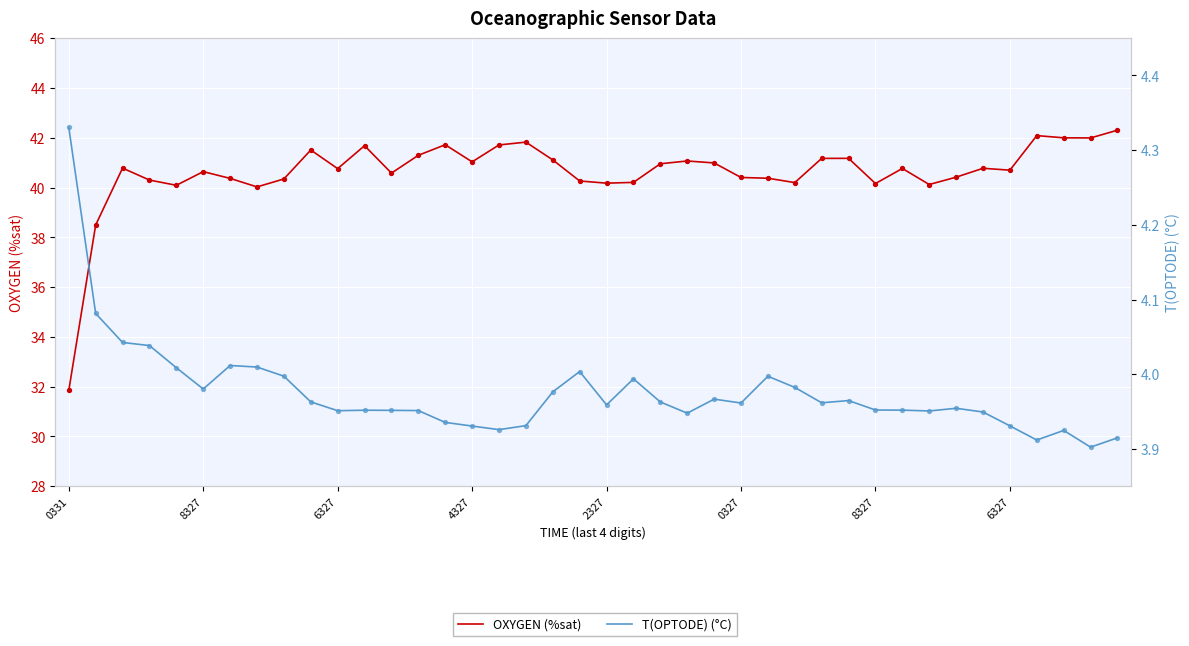

Which series reaches the maximum Y coordinate?

OXYGEN (%sat)